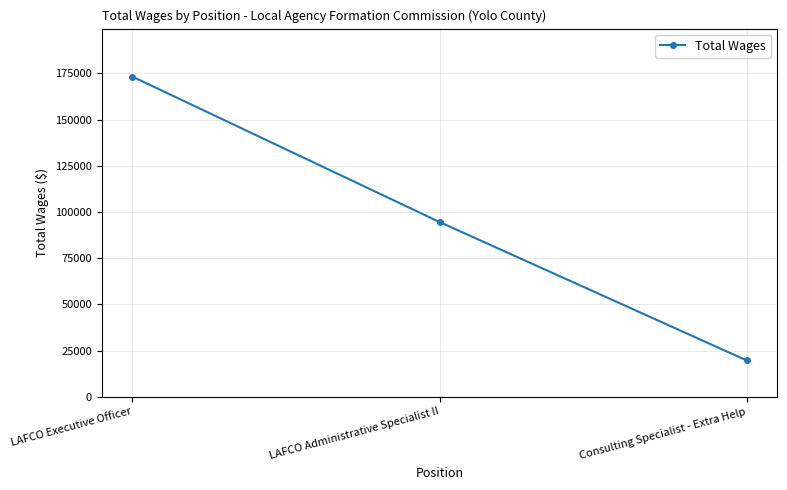

What position from the left is LAFCO Executive Officer?

1